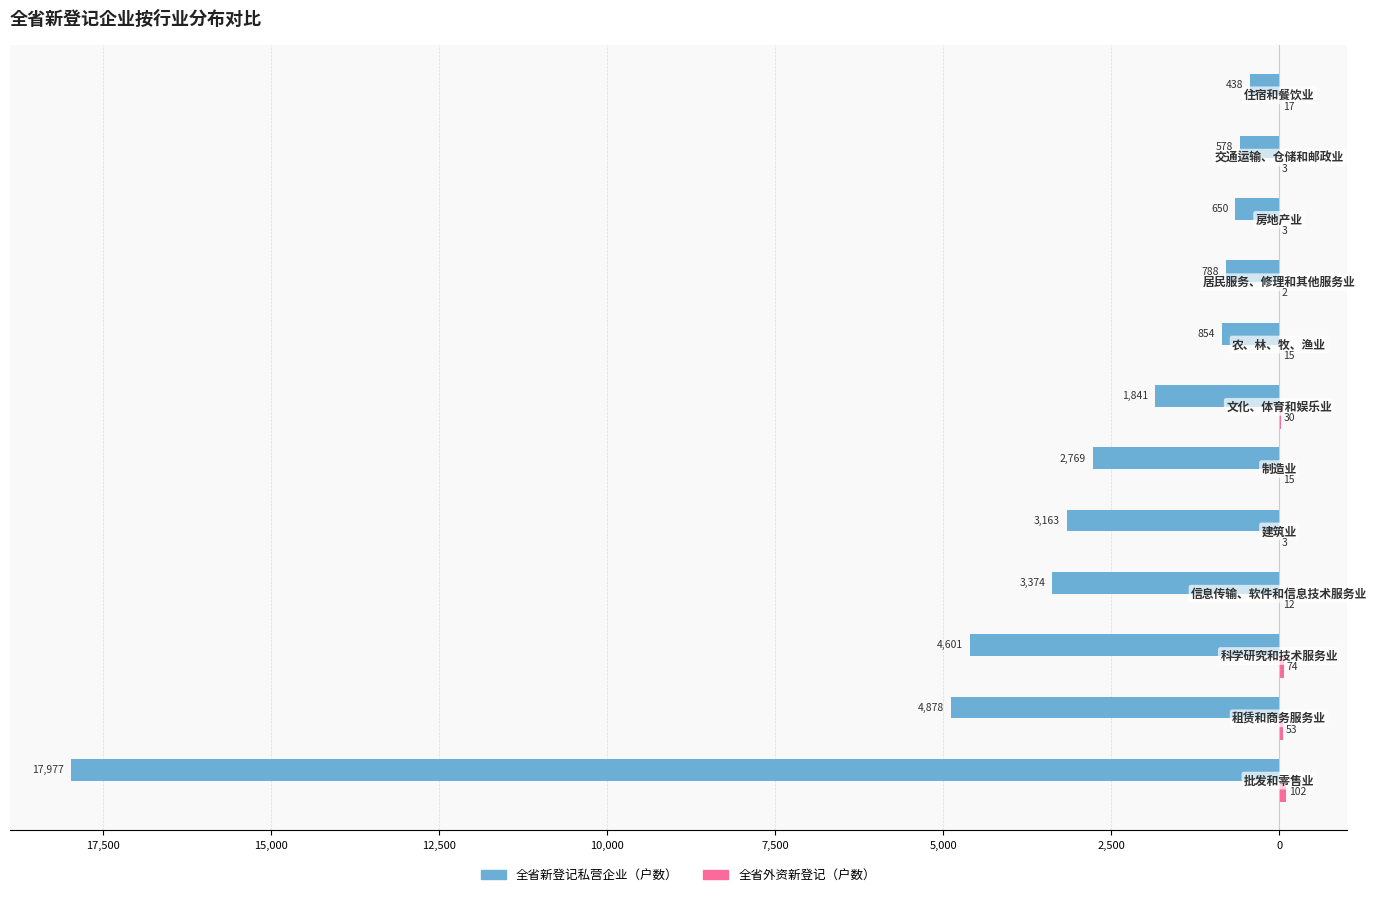

What is the value of the 全省外资新登记（户数） bar at the 7th from the left?

30